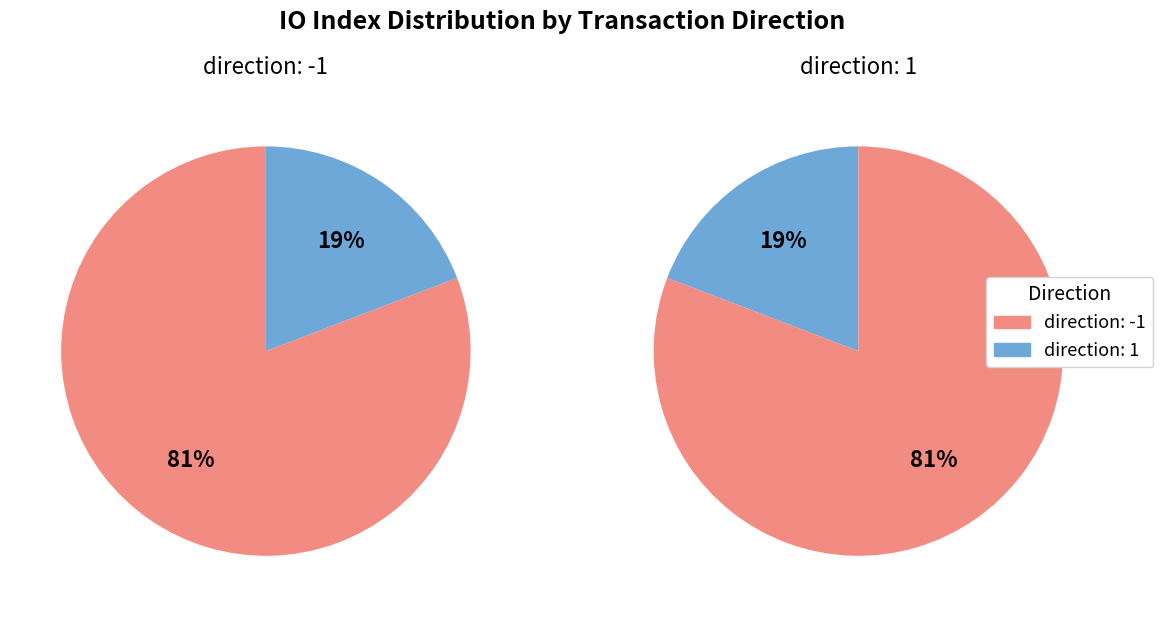

Is there any slice that represents more than half of the pie?

Yes